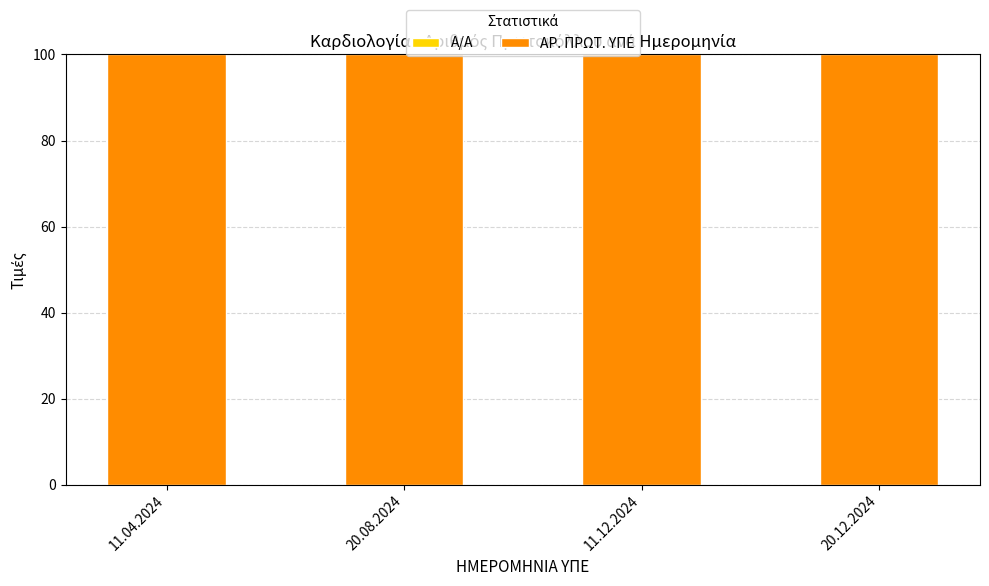

Are the bars grouped side by side (vs. stacked)?

No